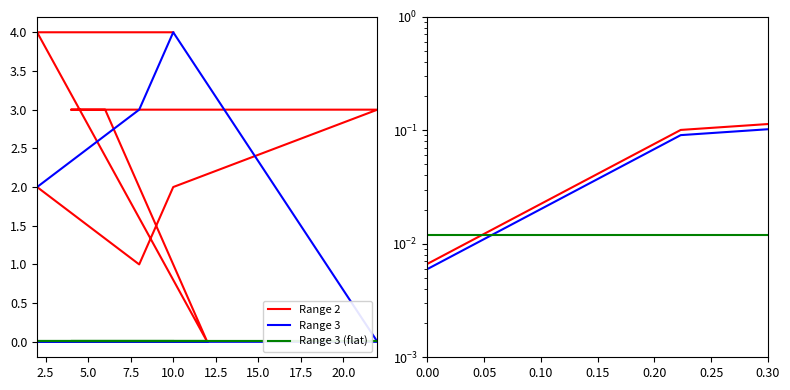

What is the label of the 3rd point from the left?

10.0